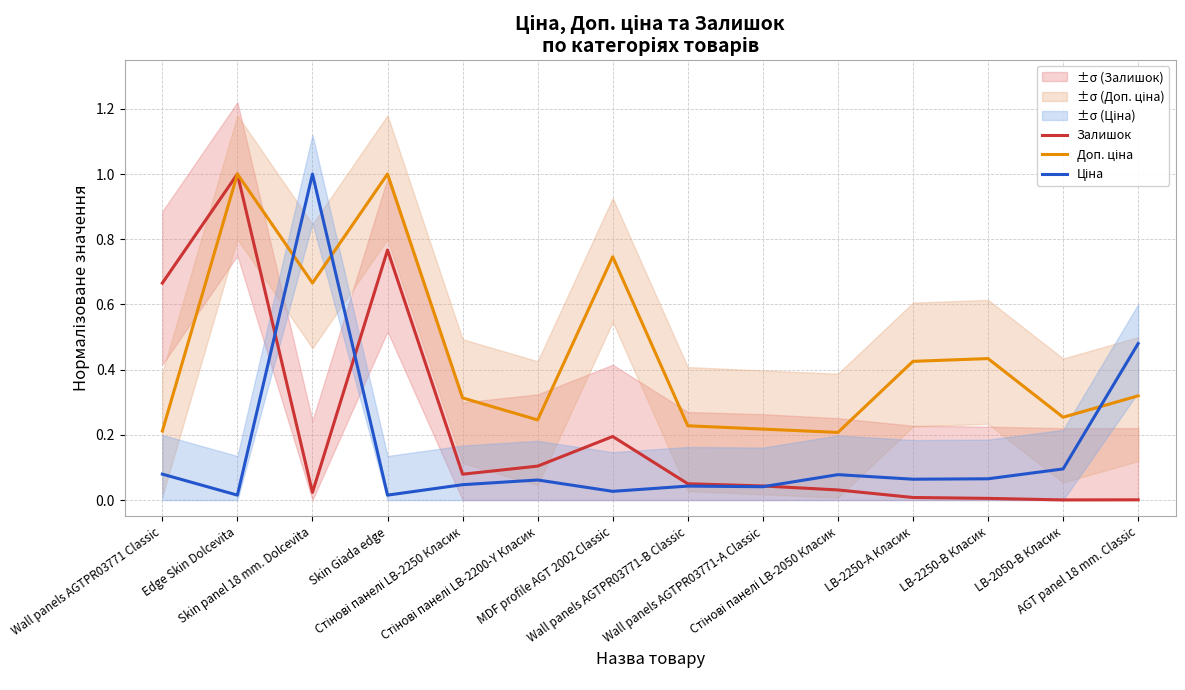

At how many categories does at least one series exceed 0?

14